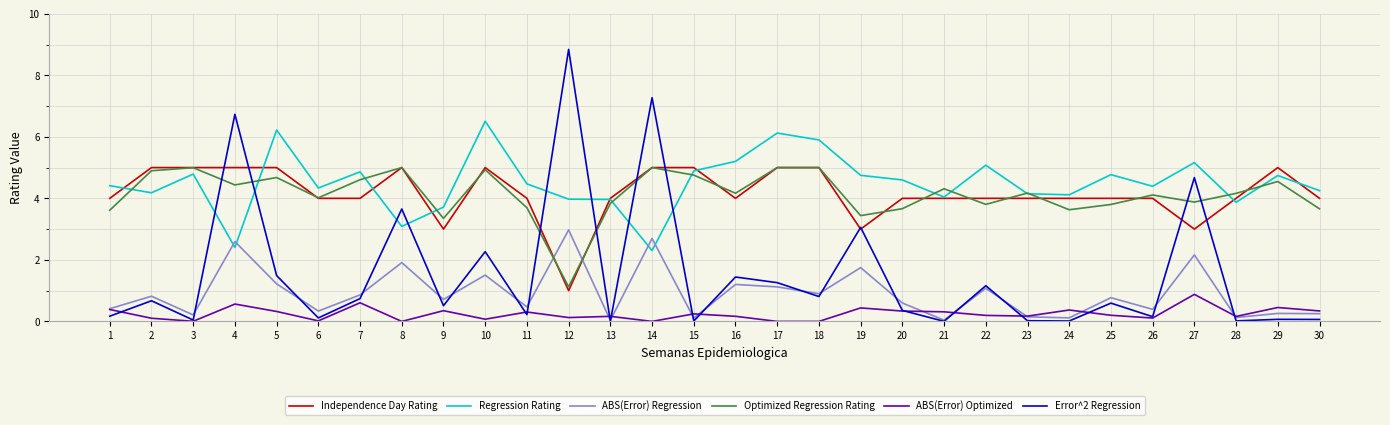

What are all the series names shown in the legend?

Independence Day Rating, Regression Rating, ABS(Error) Regression, Optimized Regression Rating, ABS(Error) Optimized, Error^2 Regression